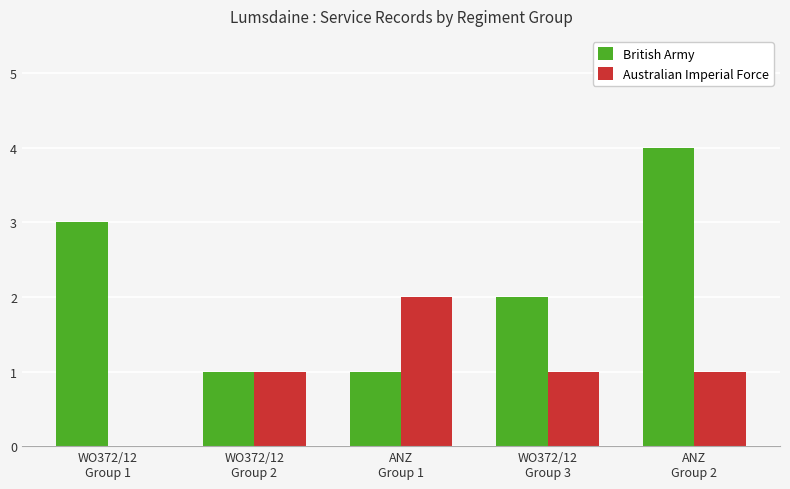

Reading right to left, extract all data points from this chart.

British Army: 4	2	1	1	3
Australian Imperial Force: 1	1	2	1	0